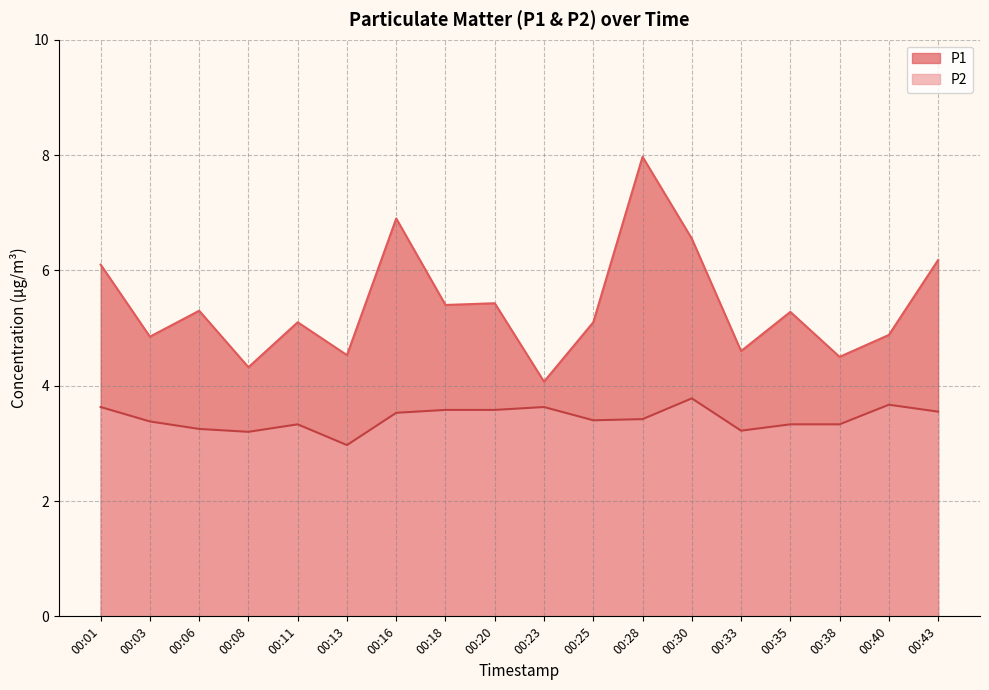

What is the spread (max minus min) of values at 00:11?

1.8